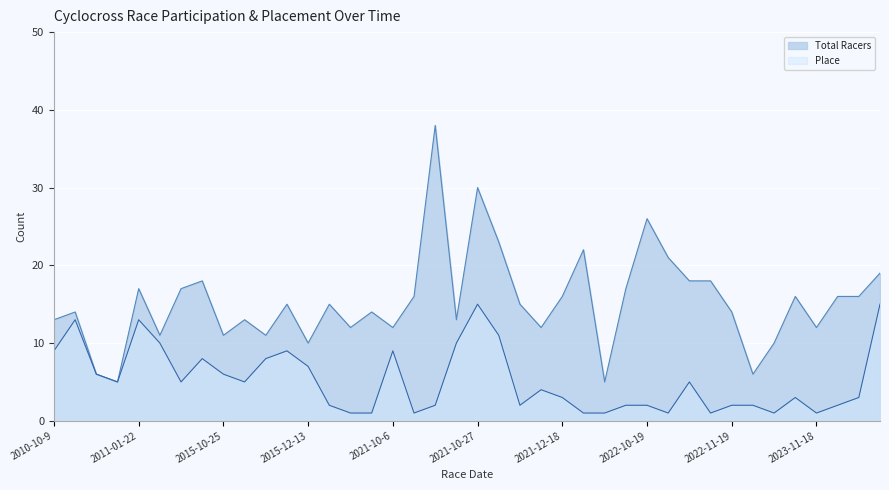

What is the spread (max minus min) of values at 2023-11-18?

11